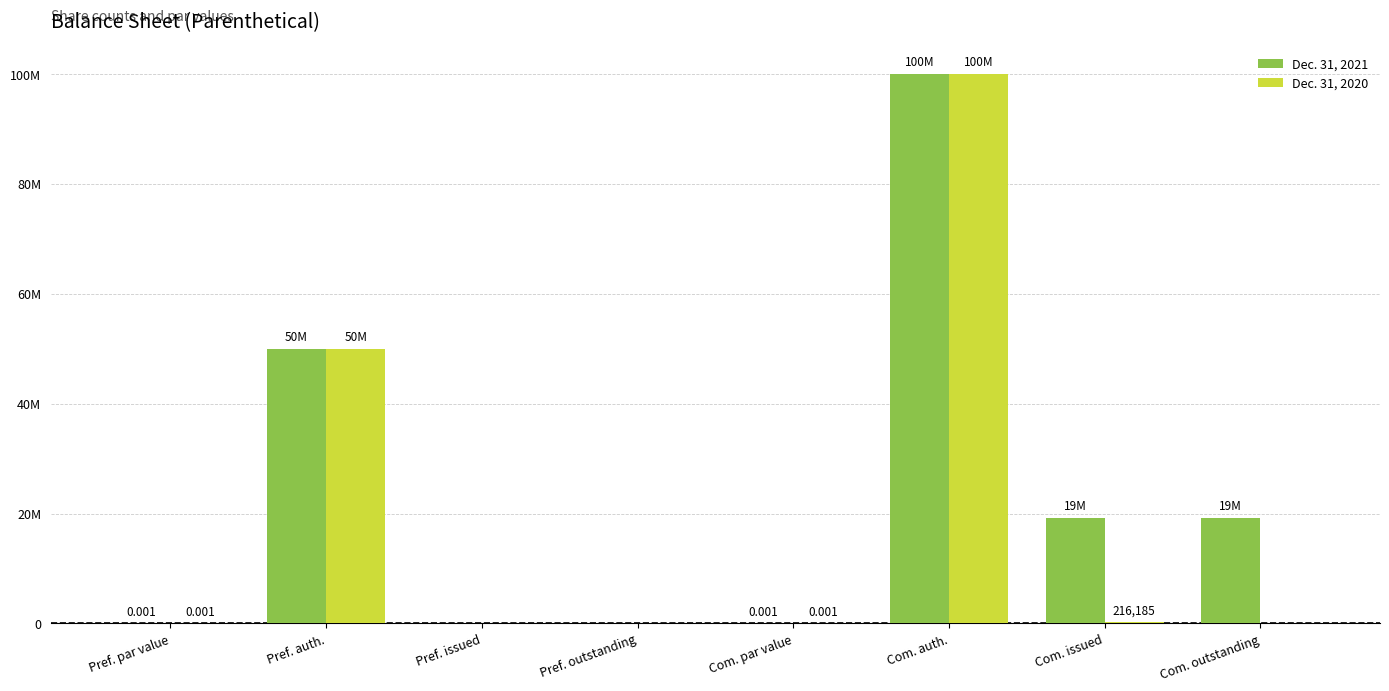

The Dec. 31, 2020 series shows 47869206.8 at Pref. outstanding. True or false?

False